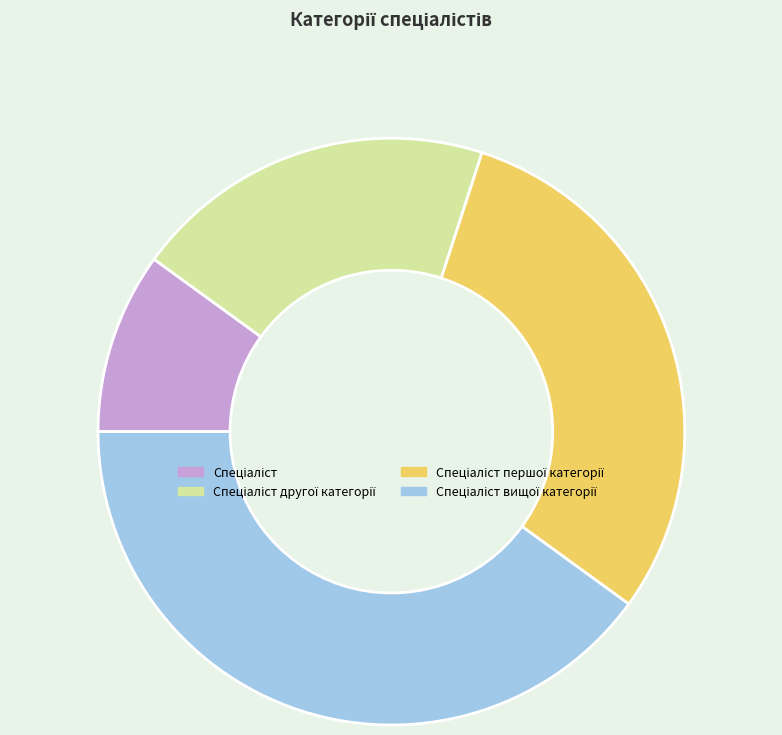

Is there any slice that represents more than half of the pie?

No